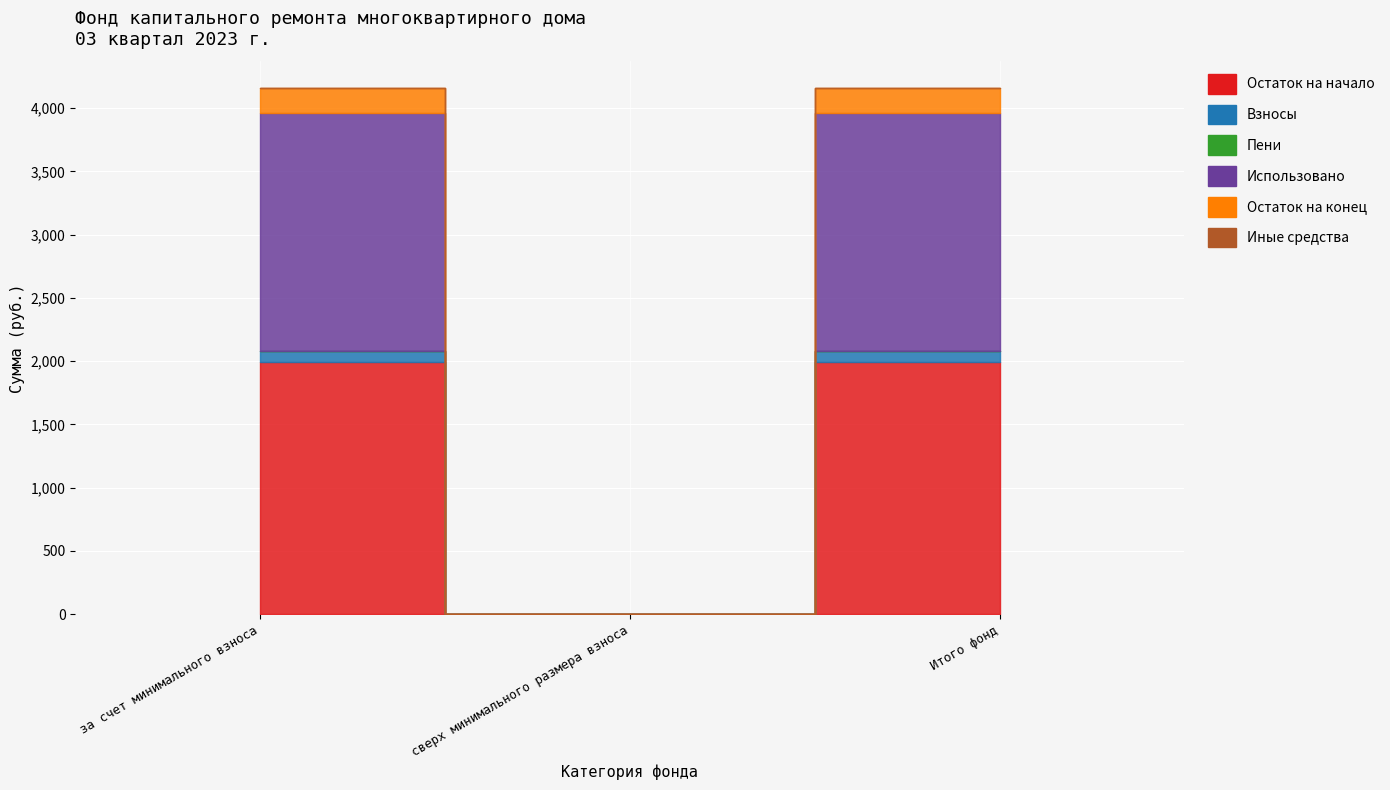

What is the highest value of the Использовано series?

1879.2